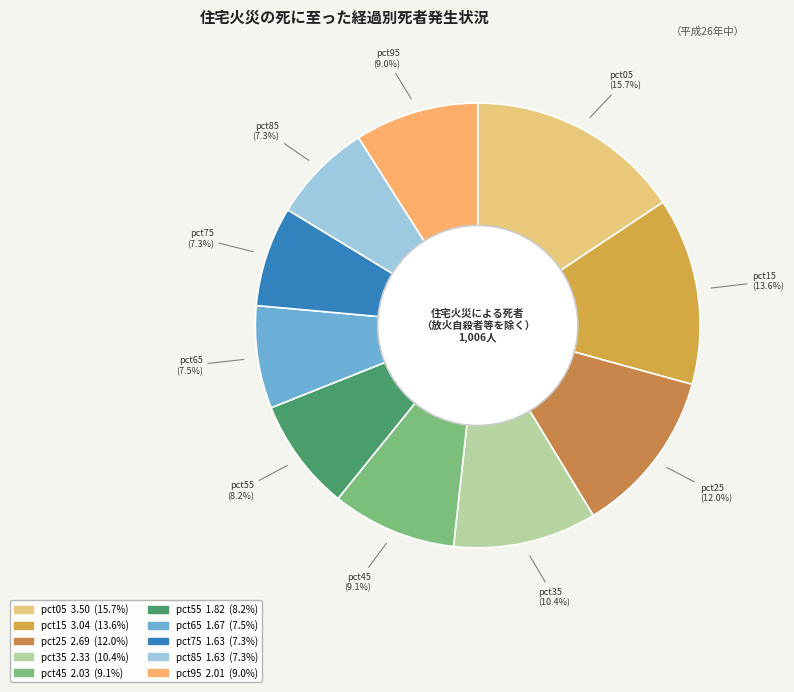

What is the ratio of the value at pct45 to the value at pct25?

0.8